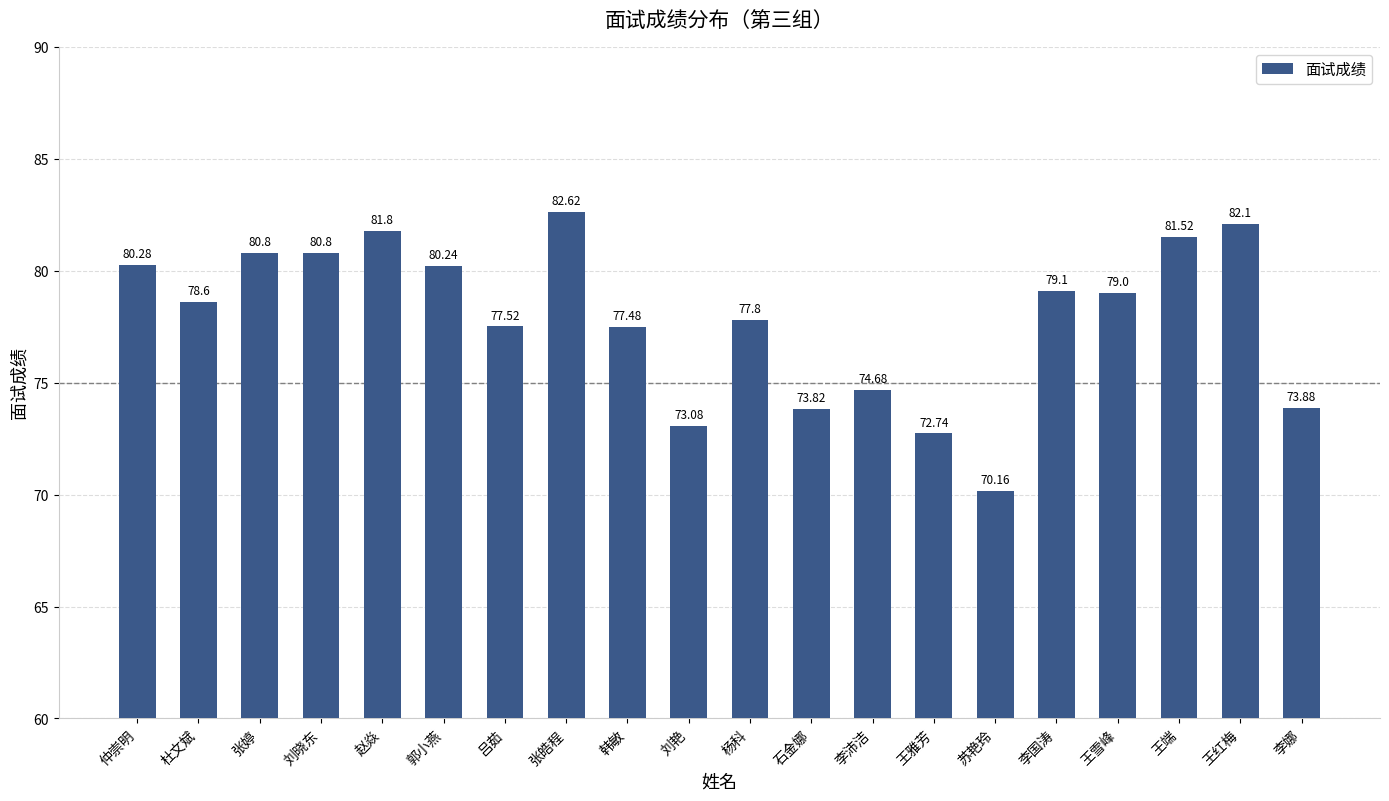

What position from the right is 王雪峰?

4